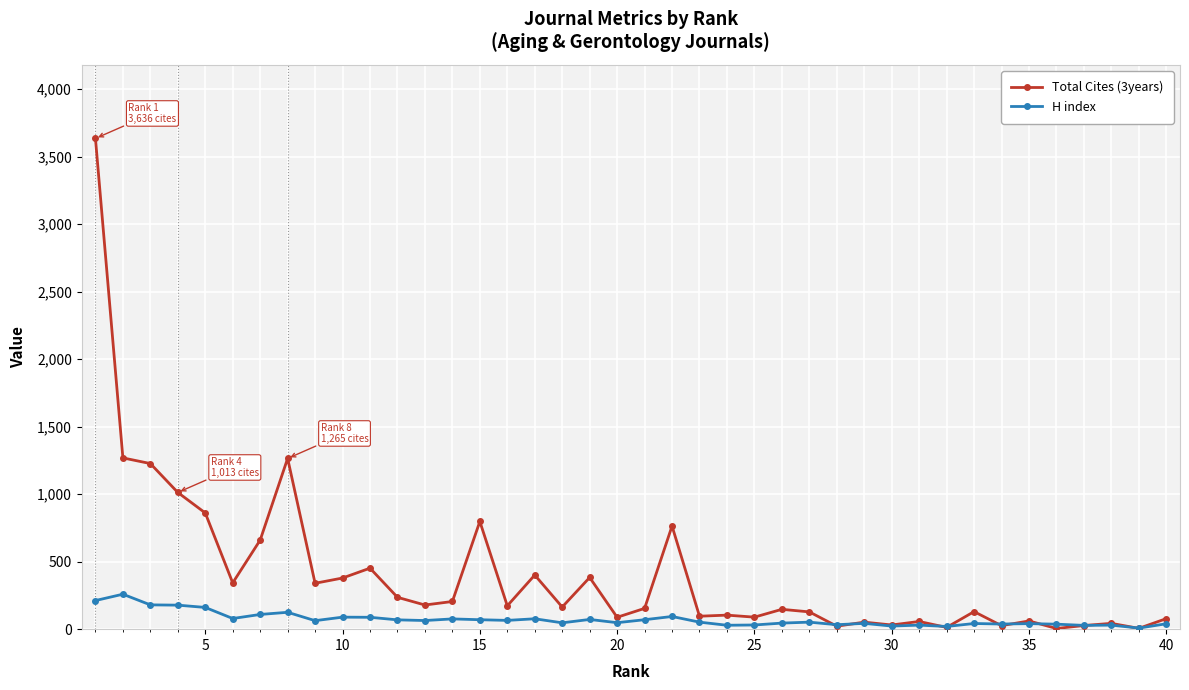

What is the highest value of the H index series?

259